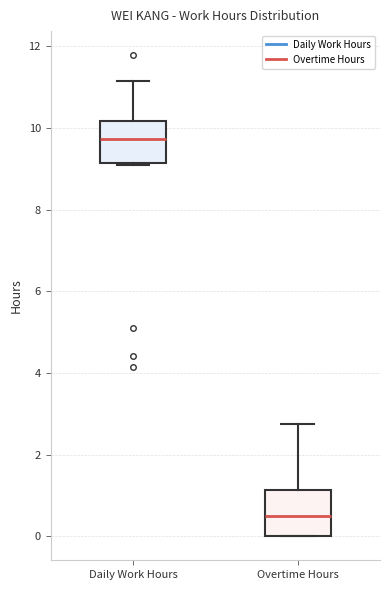

Reading left to right, transcribe this box plot: for each box, give where its median line is, the range the box spans, and where its two whiskers end, as read against the y-axis. The values are not printed on the chart, so give them approximately, as read against the axis.

Daily Work Hours: median 9.8, box 9.2 to 10.2, whiskers 9.0 to 11.2
Overtime Hours: median 0.6, box 0.0 to 1.2, whiskers 0.0 to 2.8